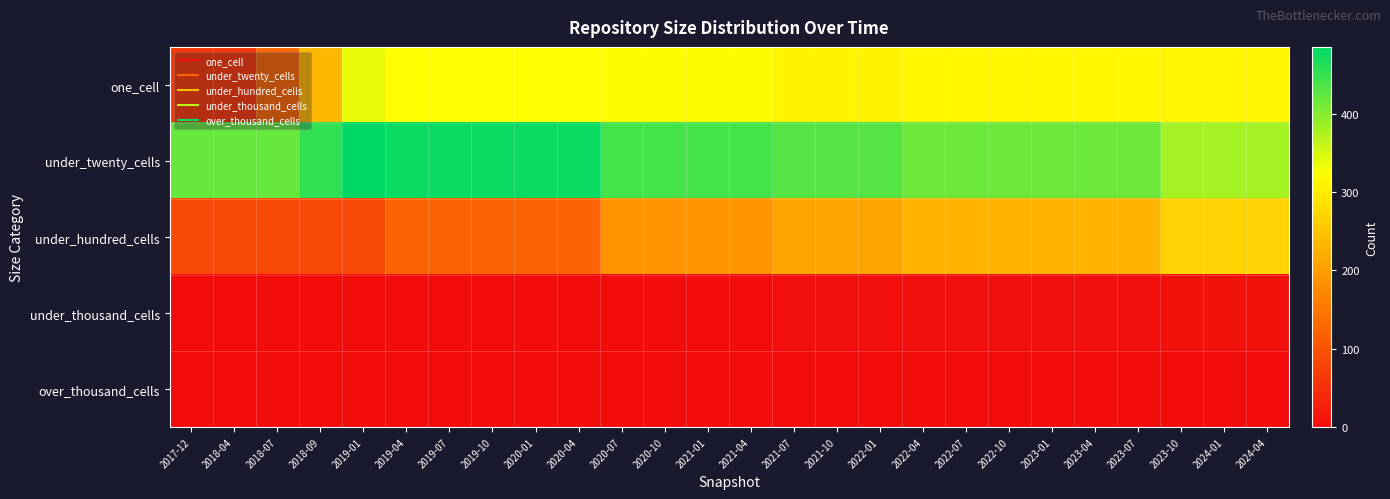

Which series has the largest total across all categories?

under_twenty_cells